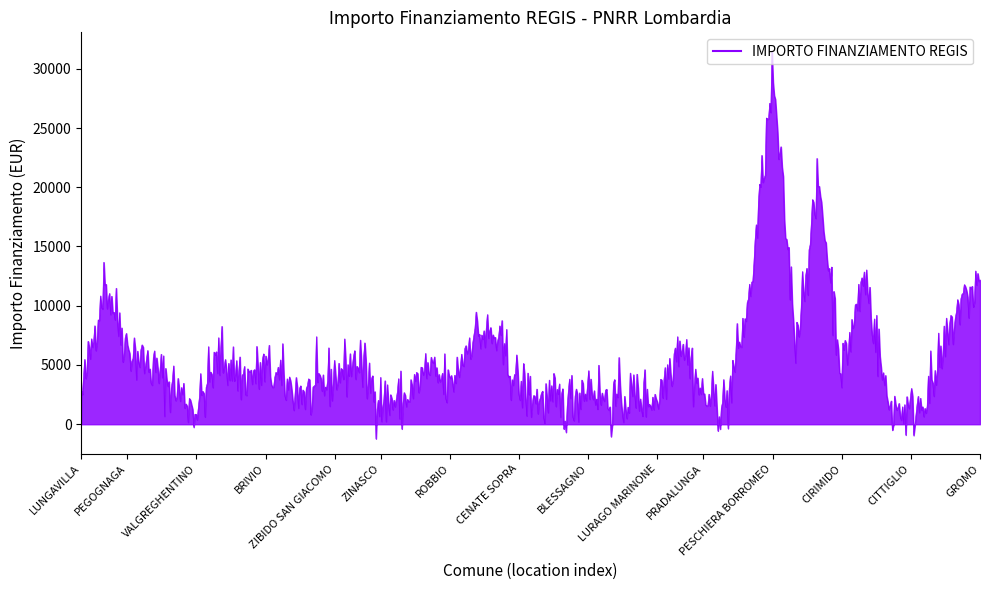

What is the greatest value displayed?

31499.6